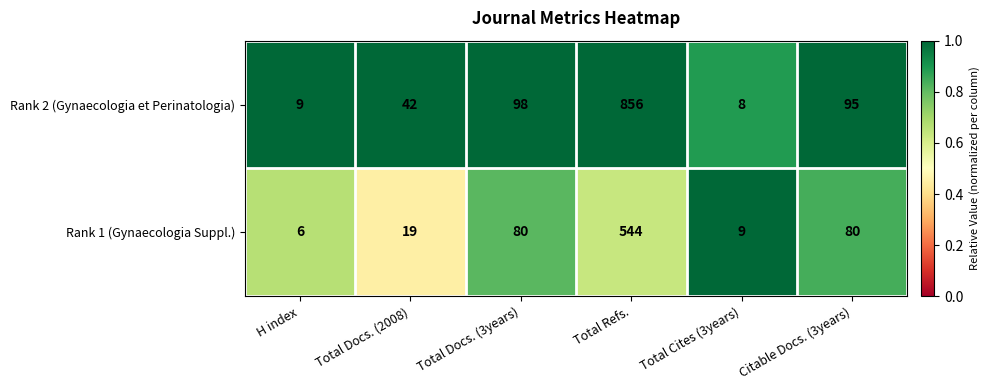

What is the difference between the highest and lowest values at H index?

3